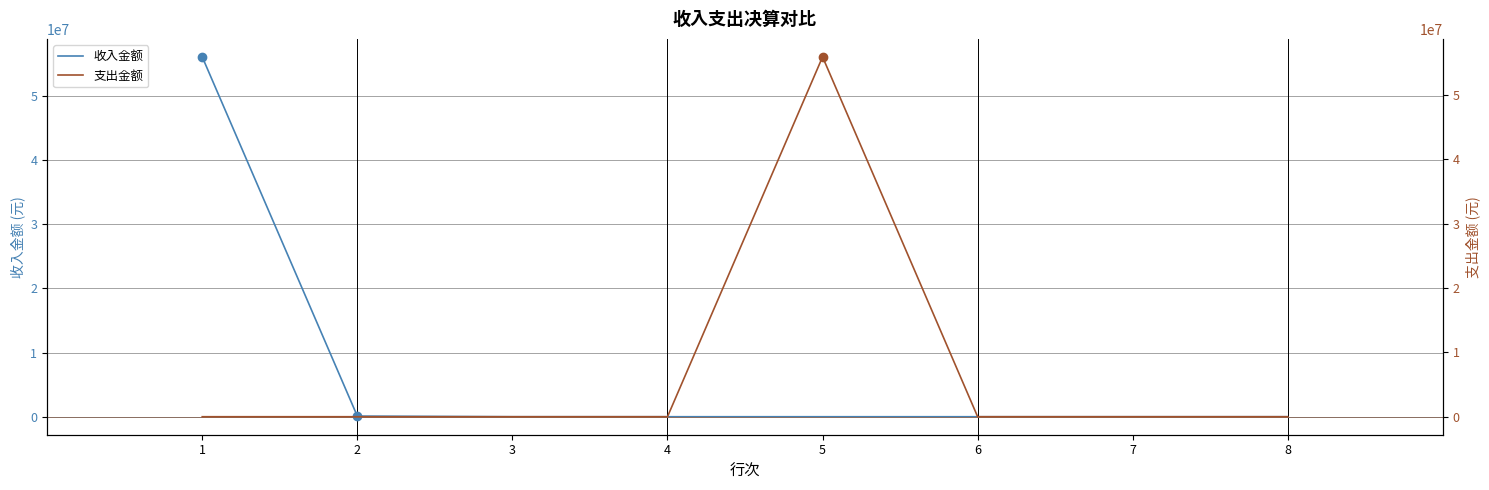

The value of 支出金额 at 7 is 0.0. True or false?

True